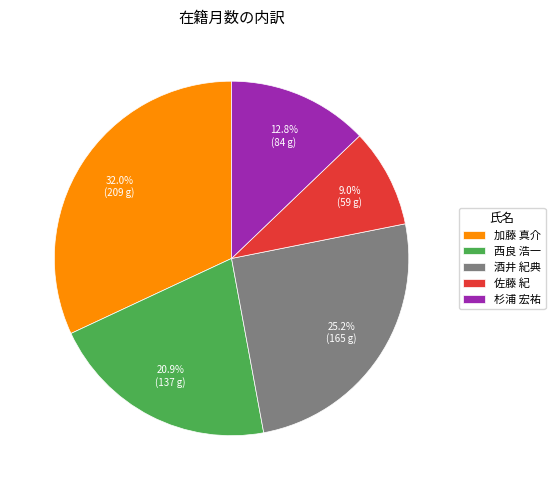

Between 酒井 紀典 and 西良 浩一, which is larger?

酒井 紀典